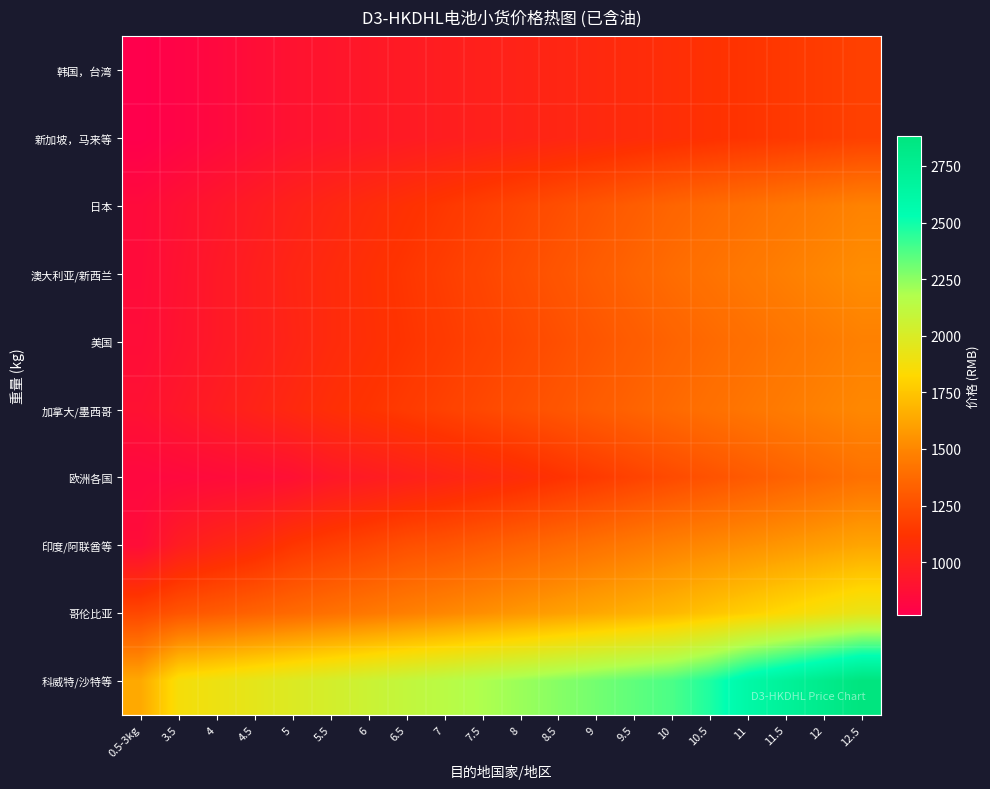

At how many categories does at least one series exceed 1719?

19